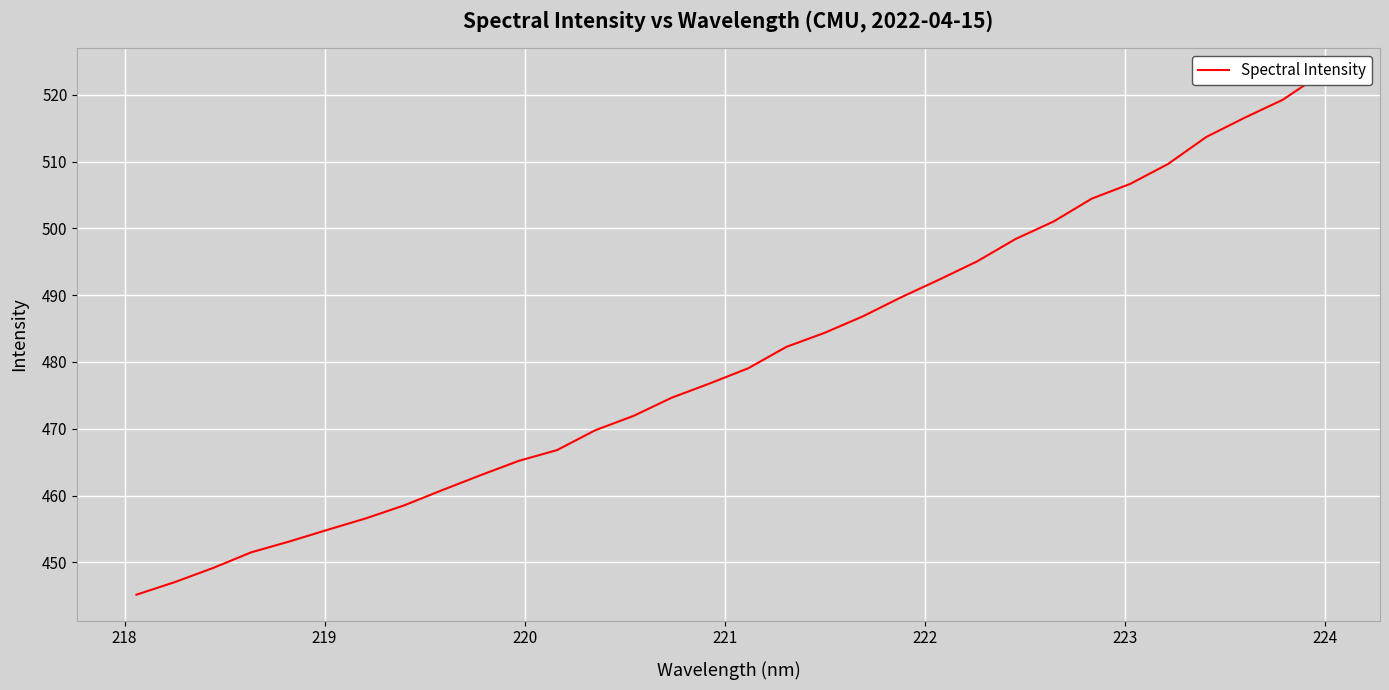

What is the difference between the maximum and minimum values?

77.9